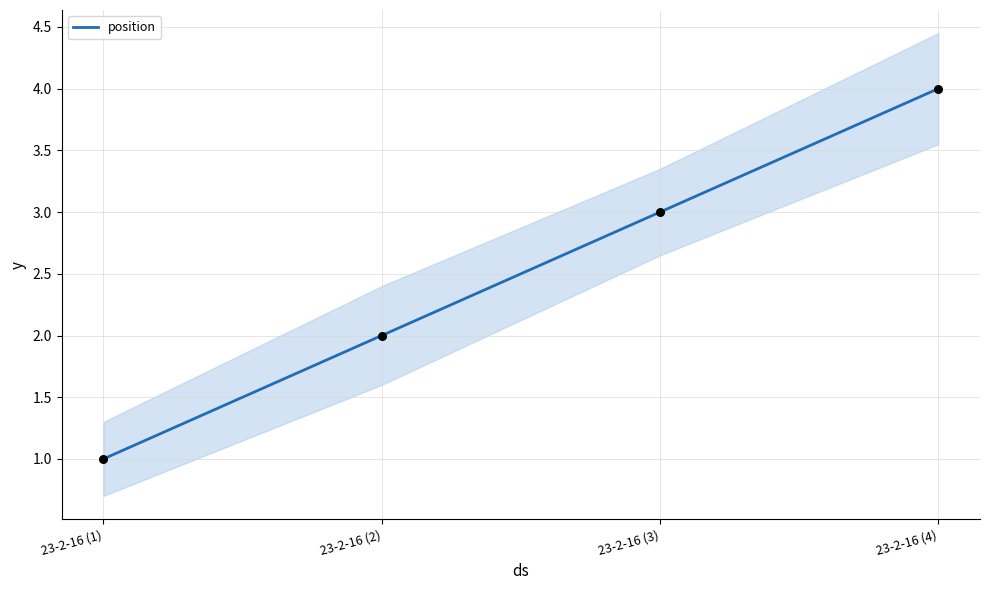

What is the change in value from 23-2-16 (1) to 23-2-16 (2)?

+1